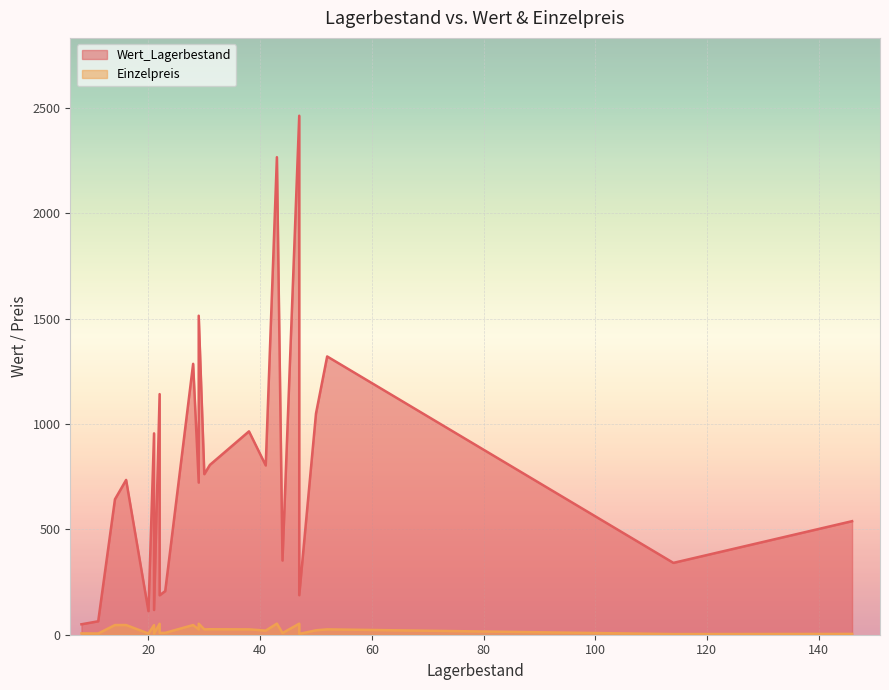

True or false: Wert_Lagerbestand and Einzelpreis cross at least once.

False